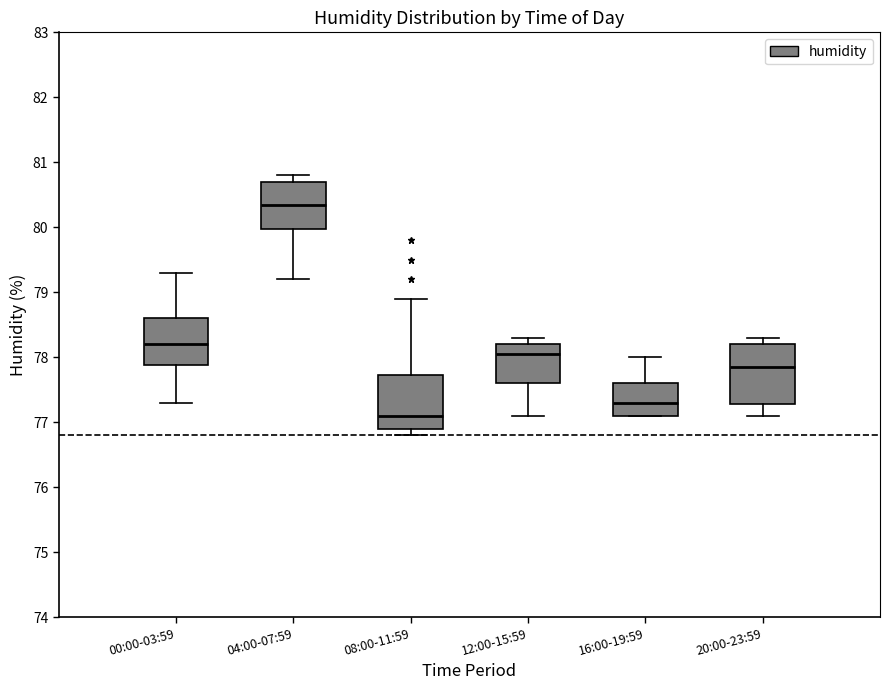

Which box is the tallest, from its lower edge to its upper edge?

20:00-23:59